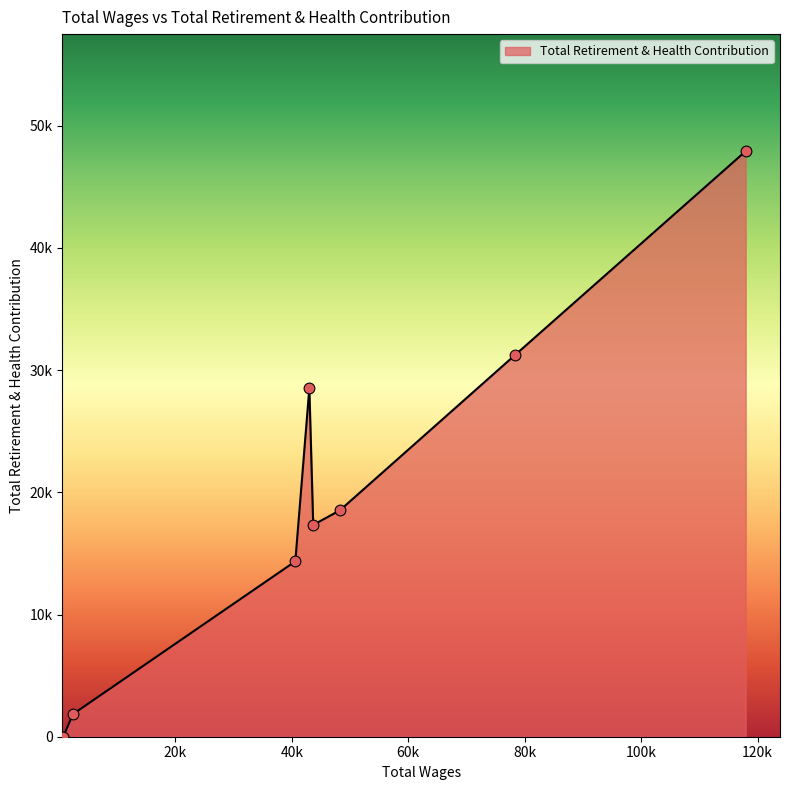

Does the chart have visible grid lines?

No